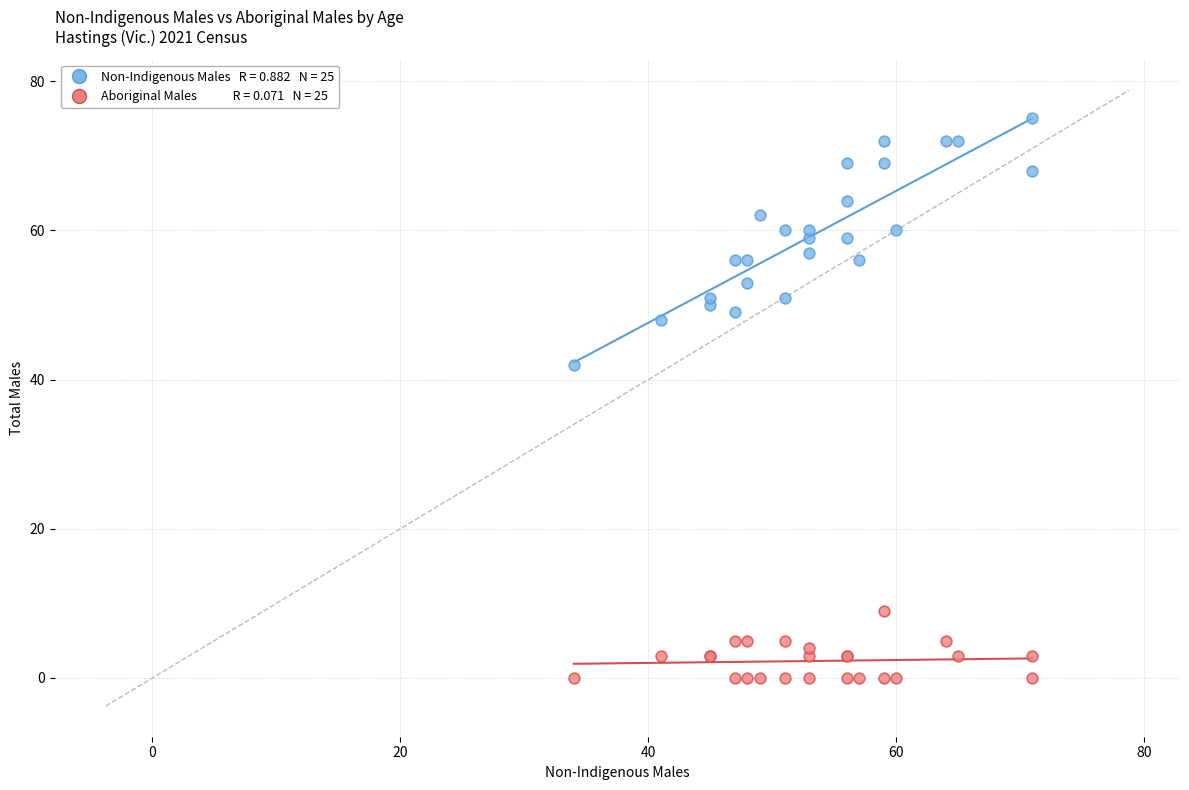

Across all series, what Y value is closest to 37?

42